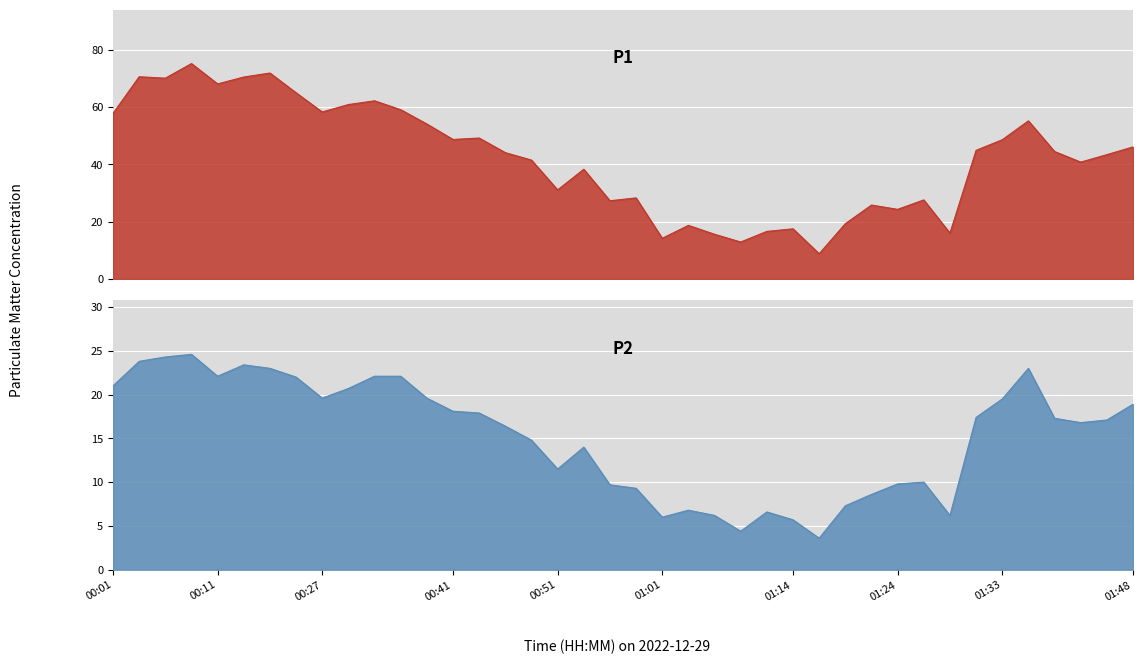

Is the value of P2 at 01:21 greater than the value of P1 at 01:48?

No